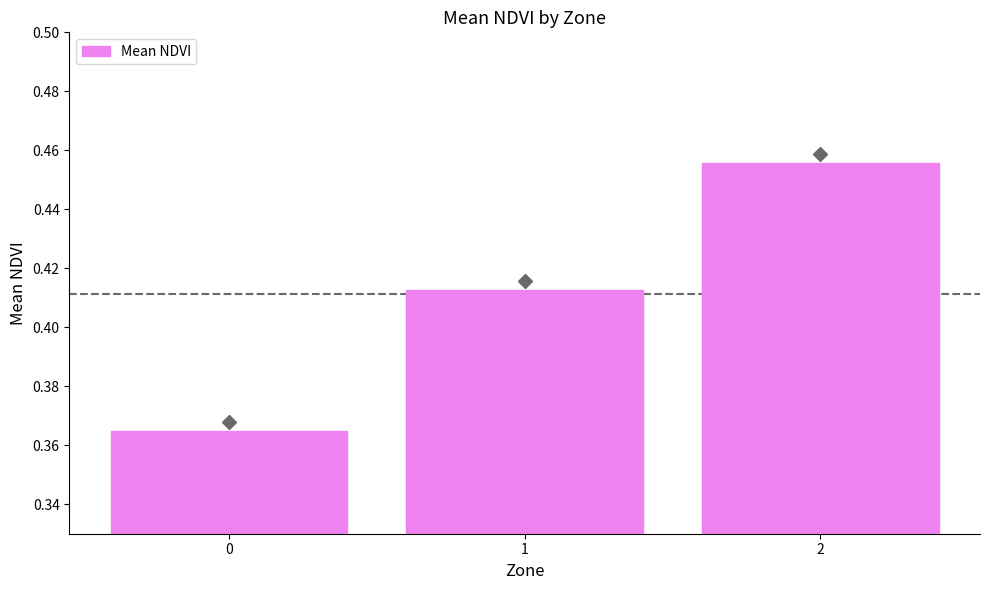

Count the values in the range 0 to 1.

3